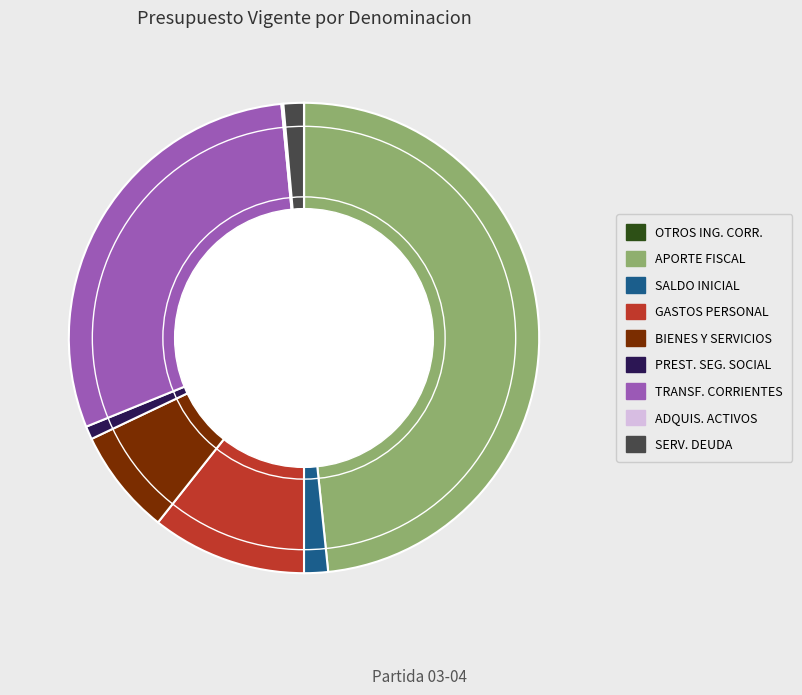

Is there any slice that represents more than half of the pie?

No